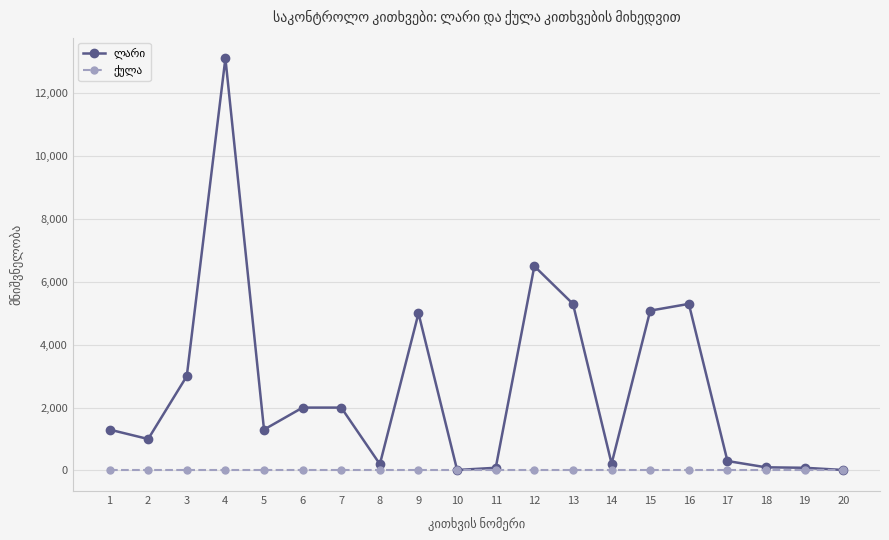

At which category is the sum across all series the highest?

4